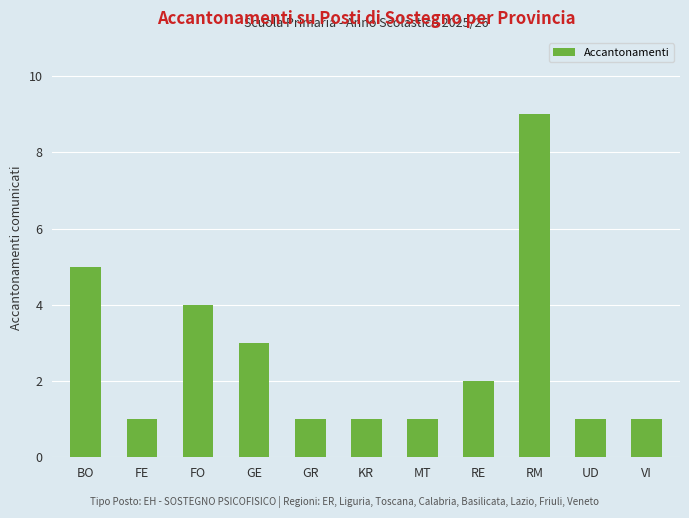

True or false: the data shows 8 at BO.

False